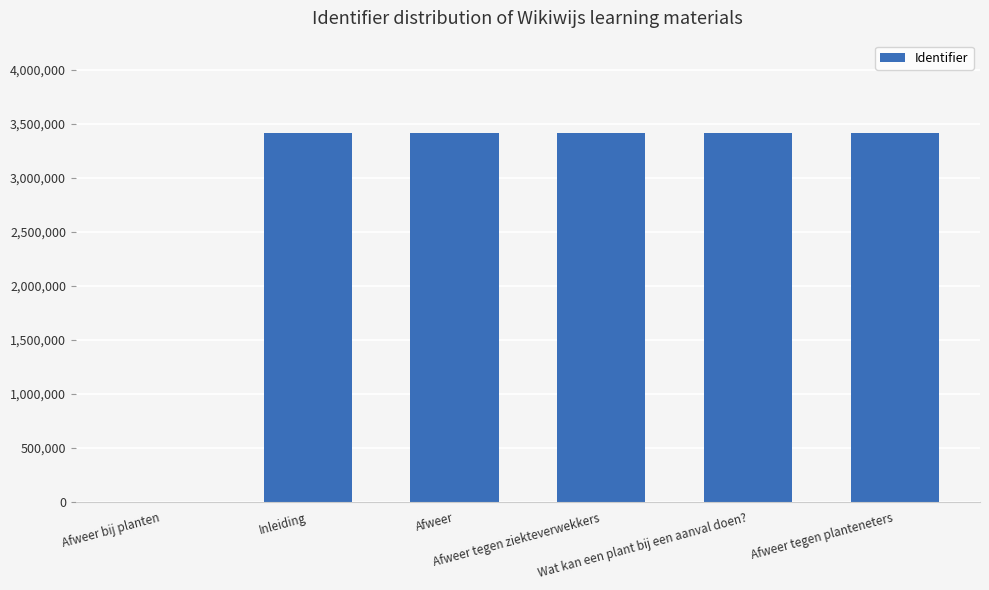

What is the maximum value shown in the chart?

3417965